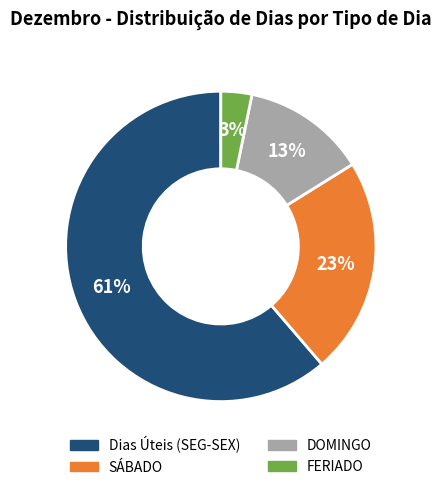

To the nearest percent, what is the average slice percentage?

25%